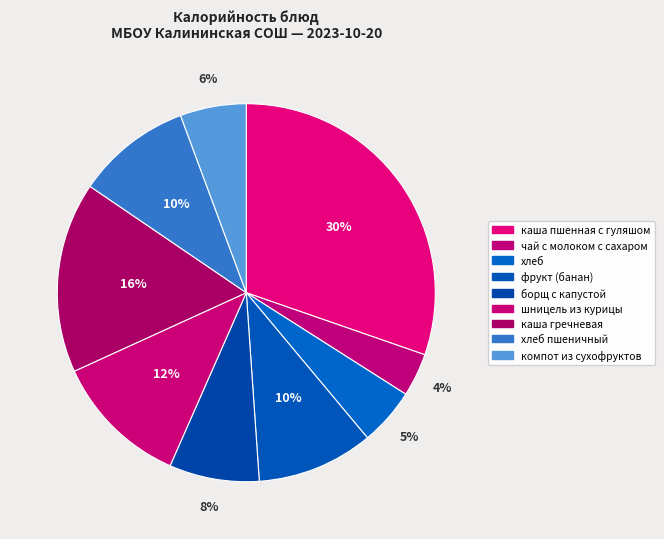

Combined, what portion of the pie is борщ с капустой and чай с молоком с сахаром?

11.4%